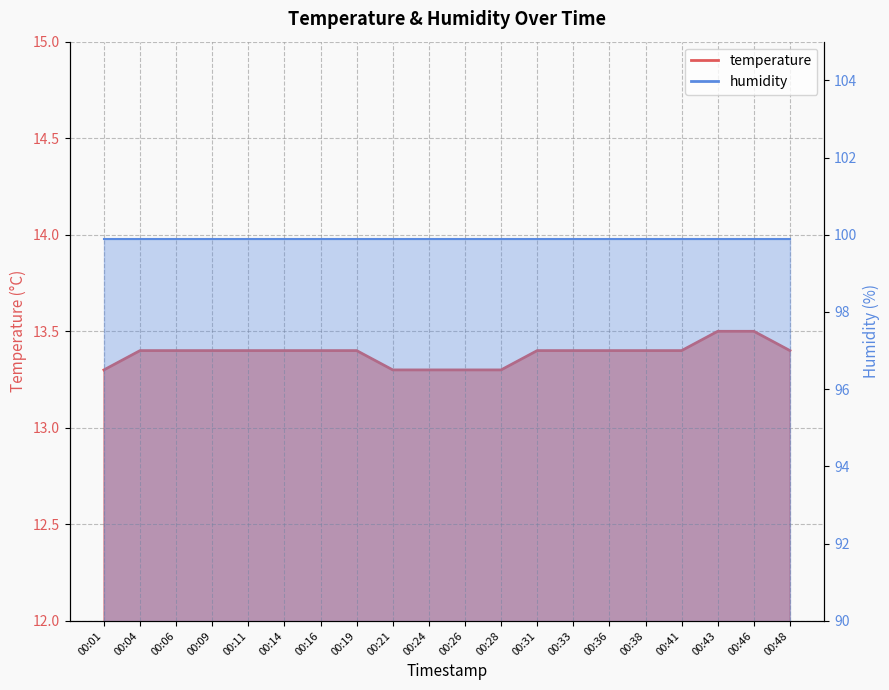

Rank the categories by value from highest to lowest.

00:43, 00:46, 00:04, 00:06, 00:09, 00:11, 00:14, 00:16, 00:19, 00:31, 00:33, 00:36, 00:38, 00:41, 00:48, 00:01, 00:21, 00:24, 00:26, 00:28